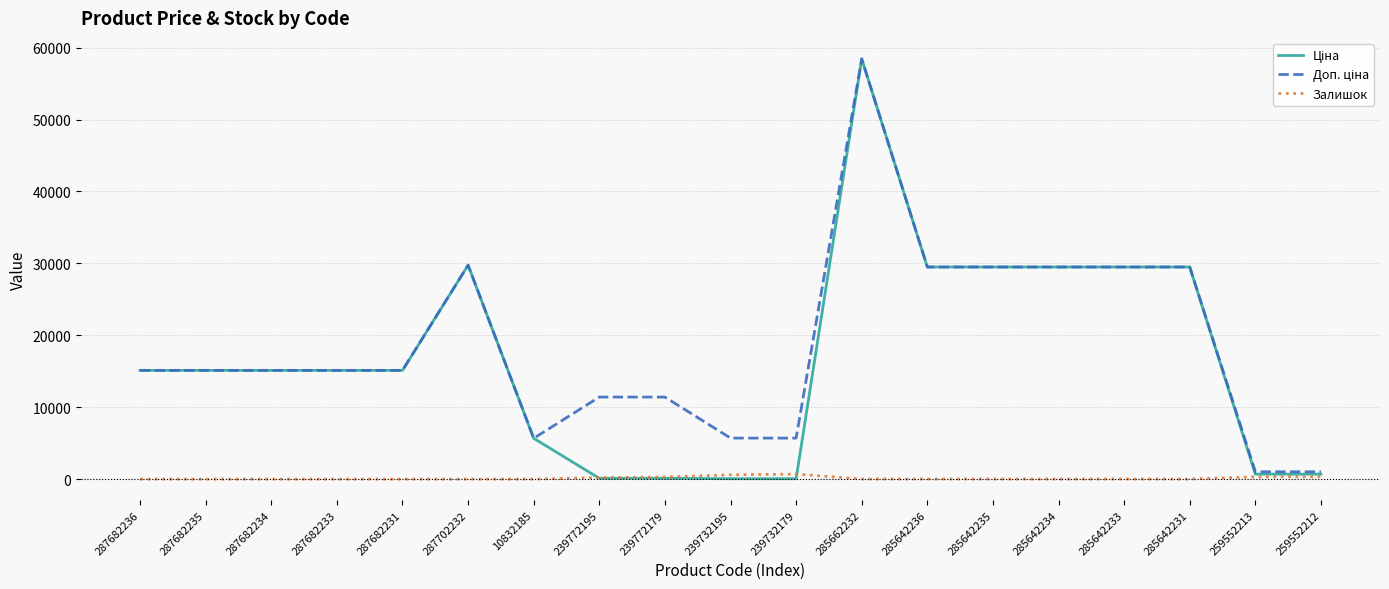

Which label corresponds to the largest value in the chart?

285662232